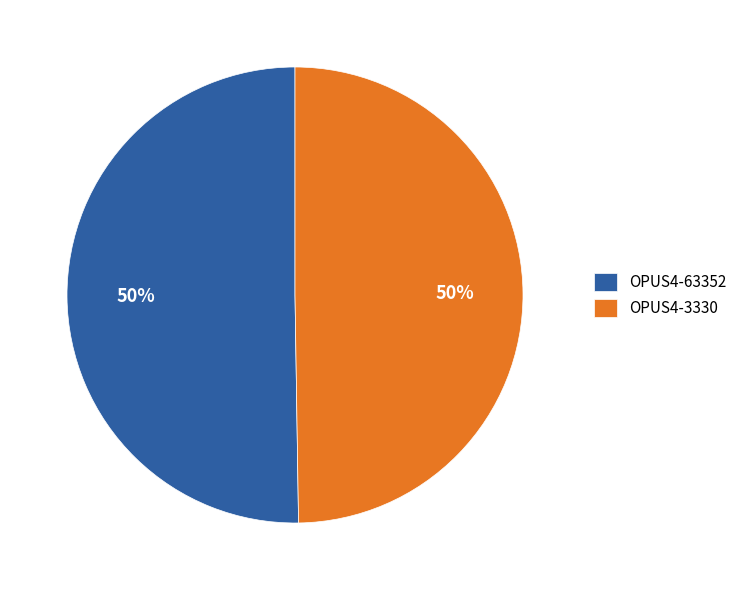

To the nearest percent, what is the average slice percentage?

50%